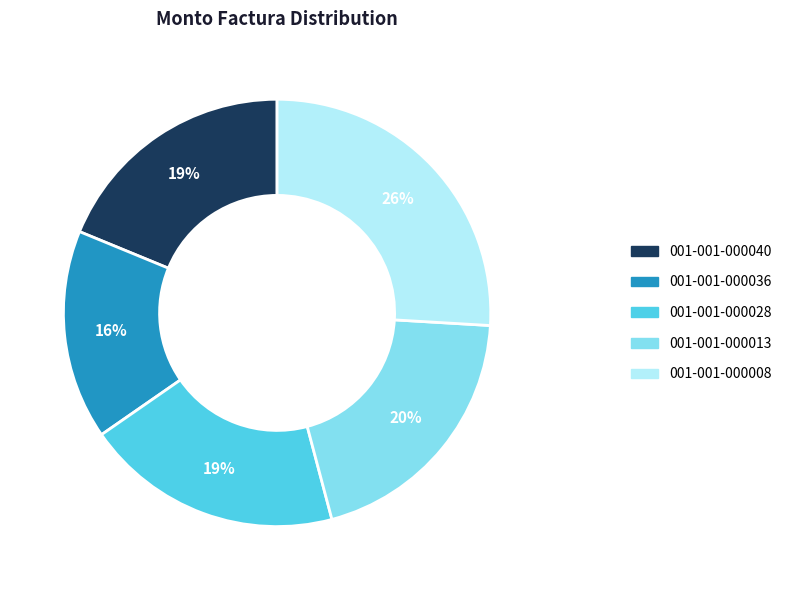

Is the sum of 001-001-000028 and 001-001-000040 greater than half?

No